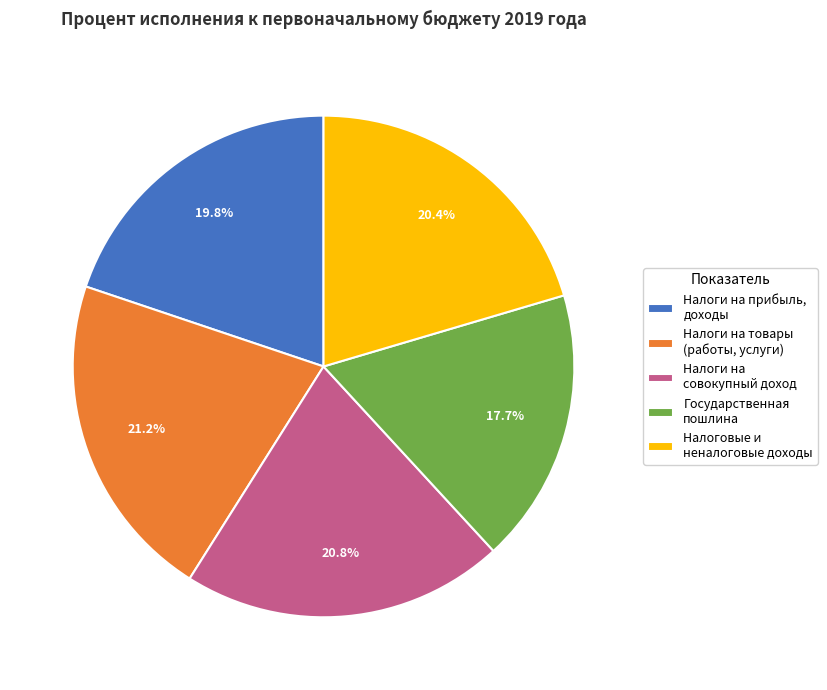

Which slice is the smallest?

Государственная пошлина